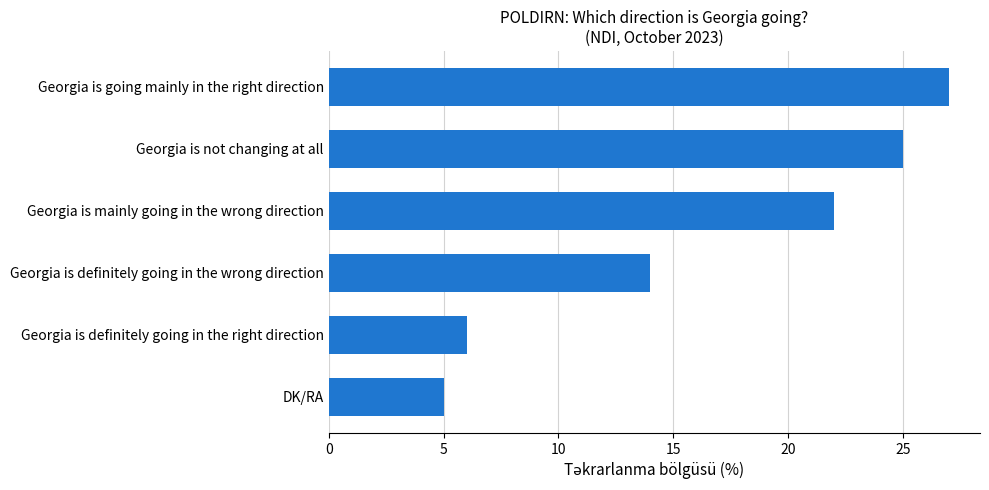

The chart shows a value of 8 at DK/RA. True or false?

False